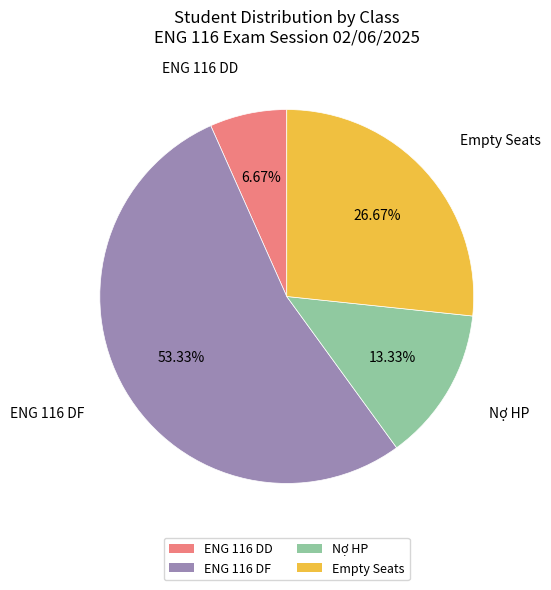

Count the number of slices in the pie.

4